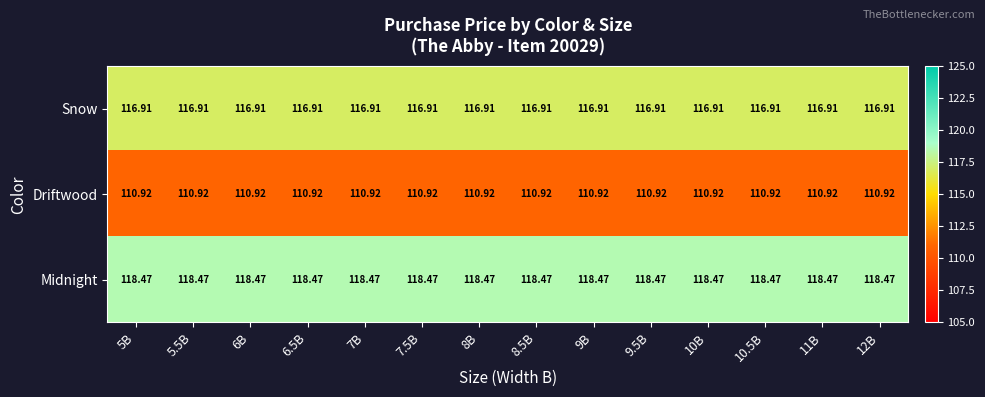

What is the total value across all series at 7.5B?

346.3